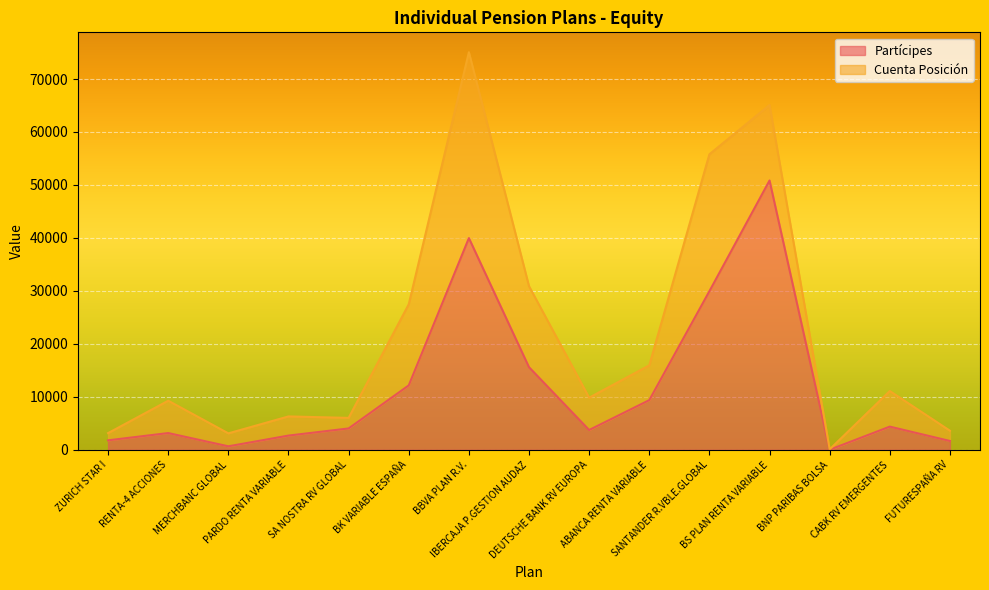

At which category does the data reach its first local valley?

MERCHBANC GLOBAL